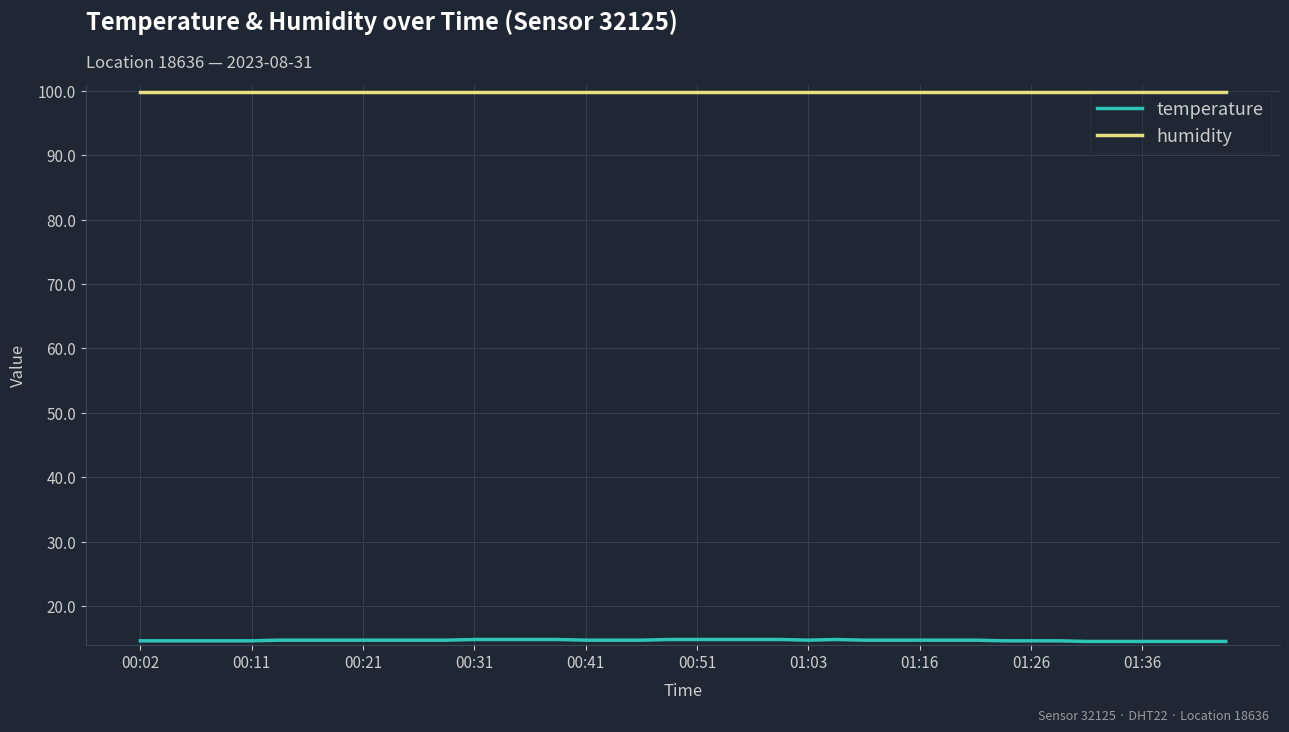

What is the smallest value displayed?

14.5